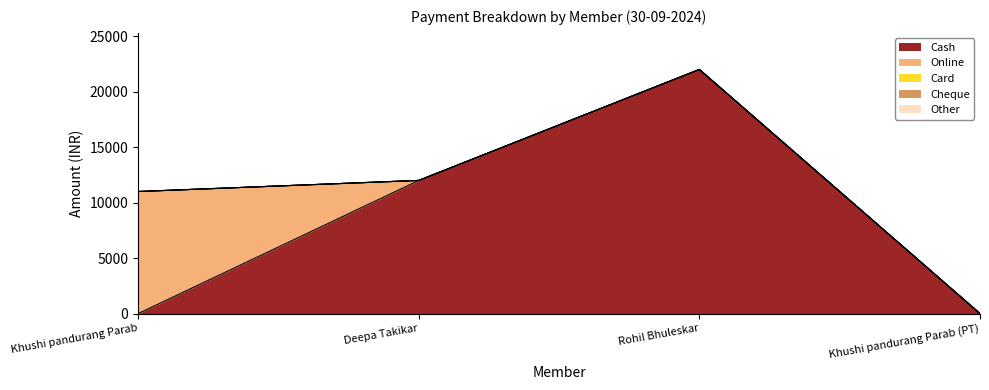

Reading left to right, extract all data points from this chart.

Cash: 0	12000	22000	0
Online: 11000	0	0	0
Card: 0	0	0	0
Cheque: 0	0	0	0
Other: 0	0	0	0